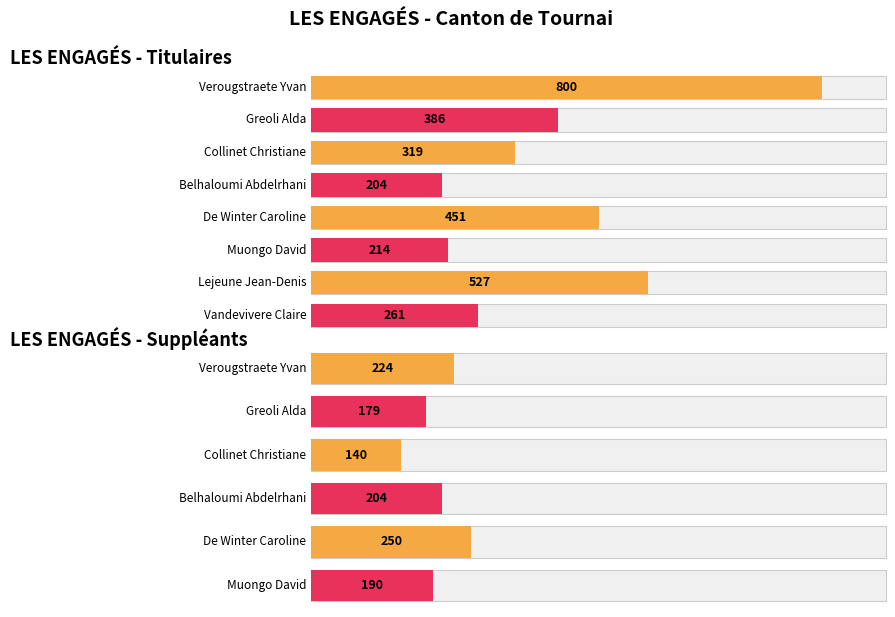

Rank the series by their maximum value, from highest to lowest.

Titulaires, Suppléants